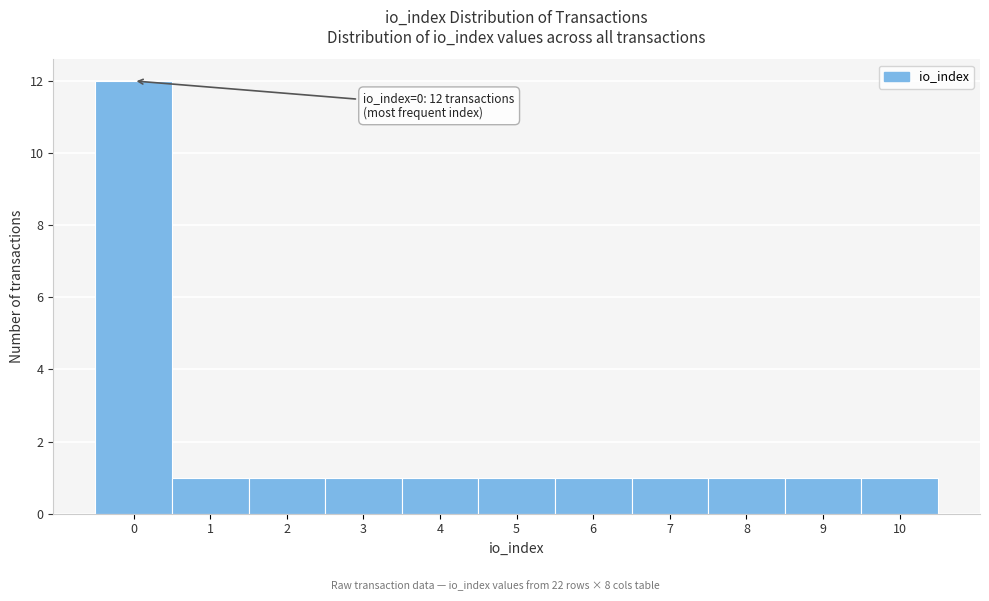

Which range on the x-axis has the tallest bar?

-0.5 to 0.5